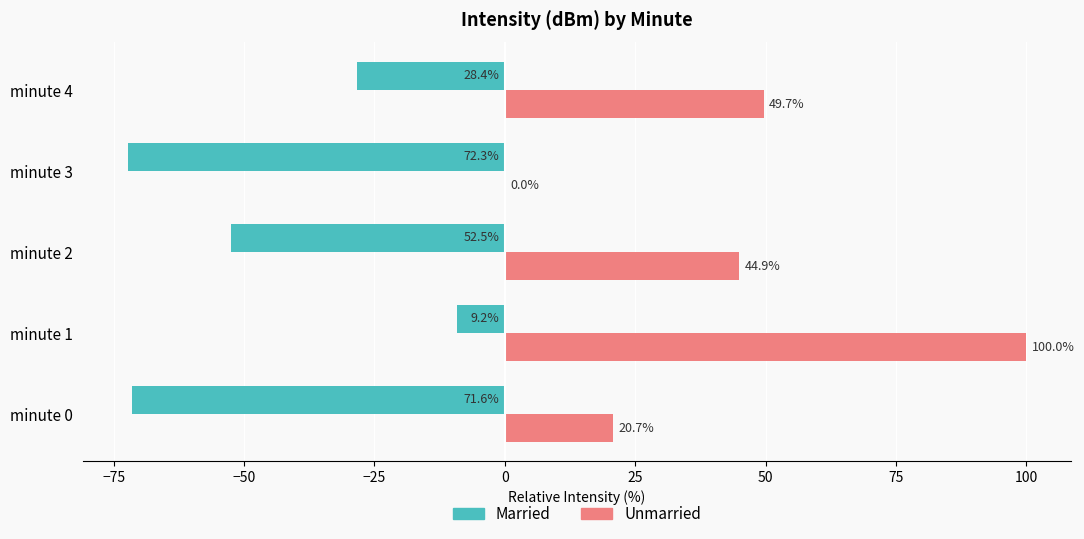

What is the sum of all Married values?

-233.9